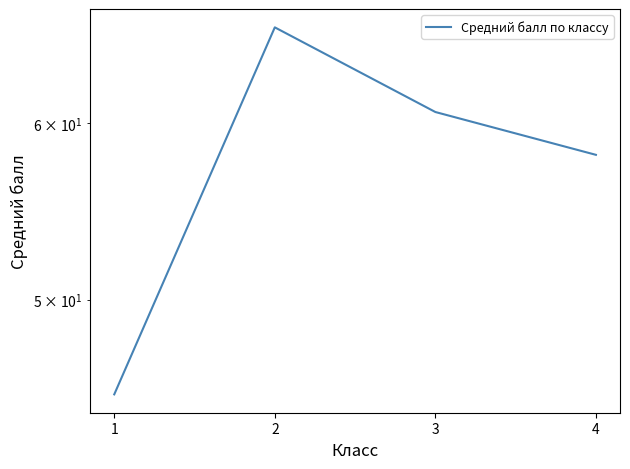

How many lines are shown in the chart?

1